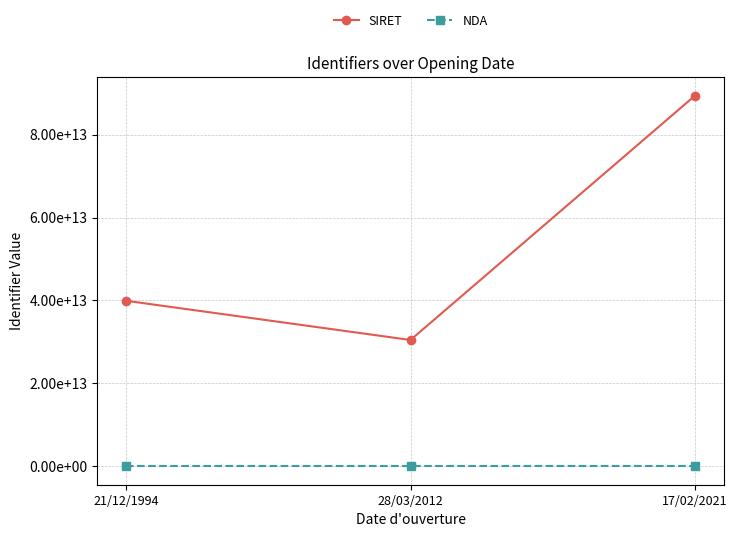

Rank the series by their average value, from lowest to highest.

NDA, SIRET